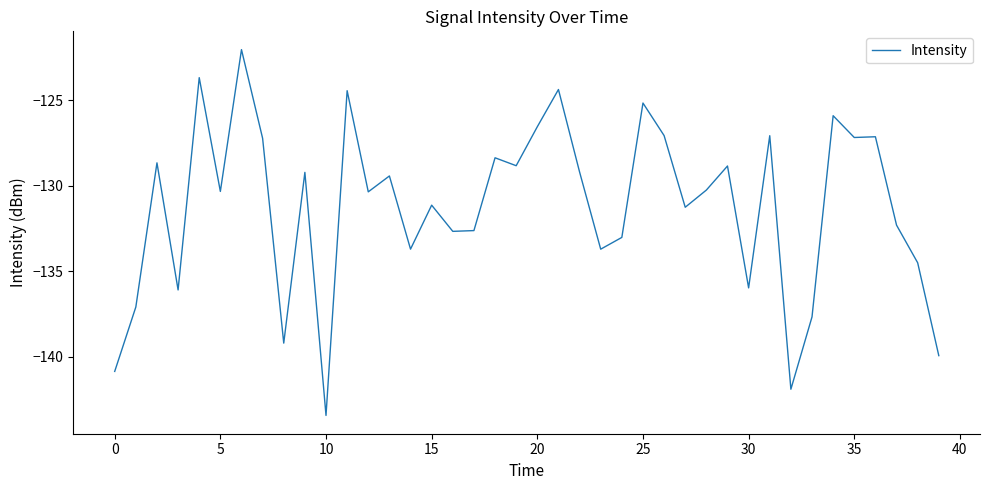

What is the greatest value displayed?

-122.1